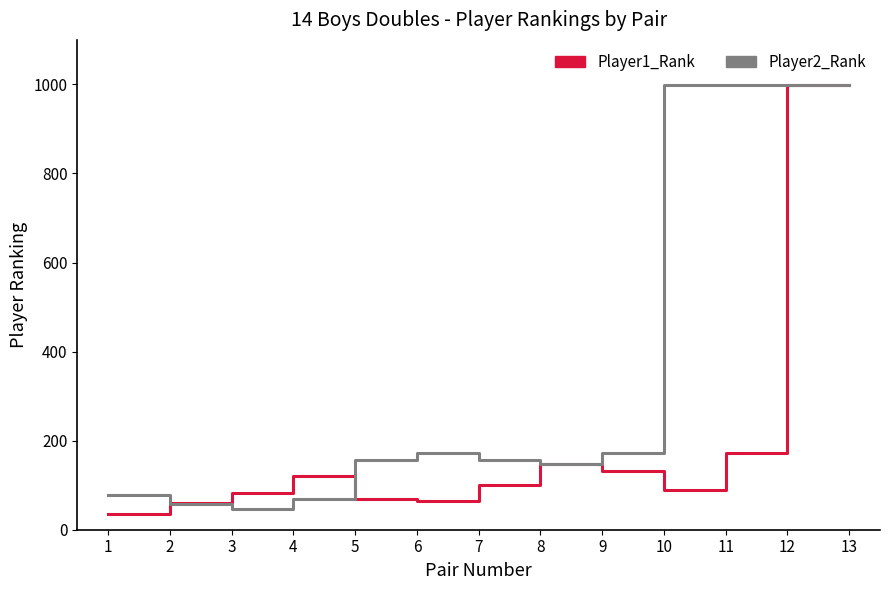

Is it true that Player2_Rank equals 999 at 11?

True